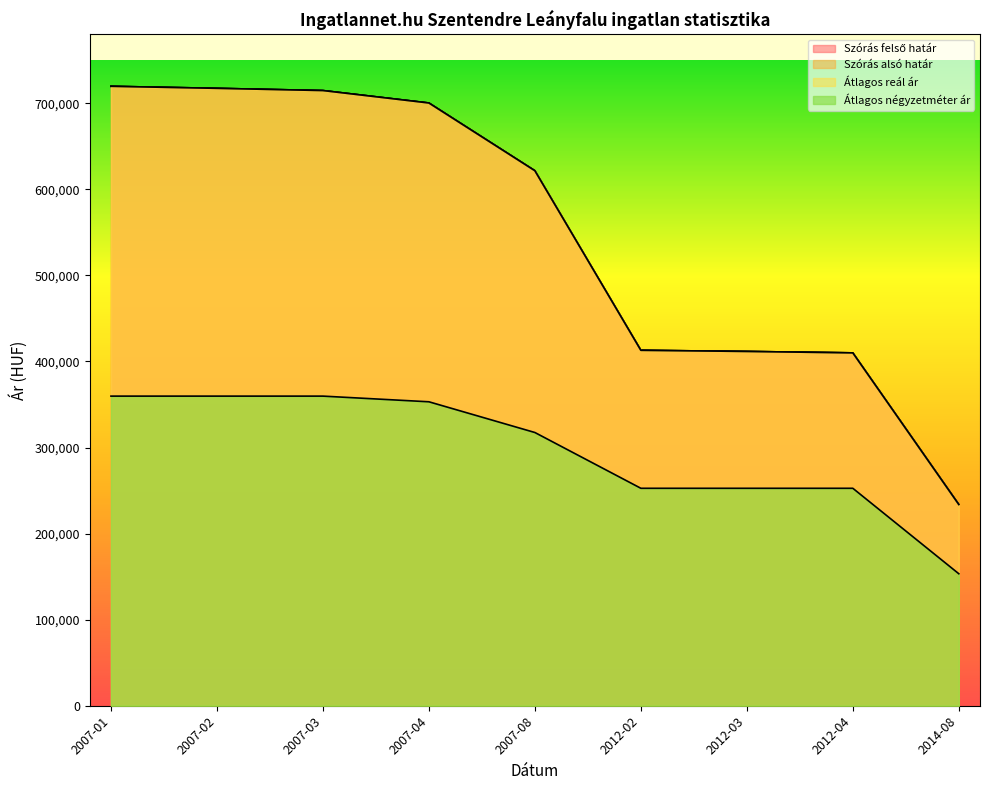

Rank the series at 2007-08 from highest to lowest value.

Szórás felső határ, Szórás alsó határ, Átlagos reál ár, Átlagos négyzetméter ár